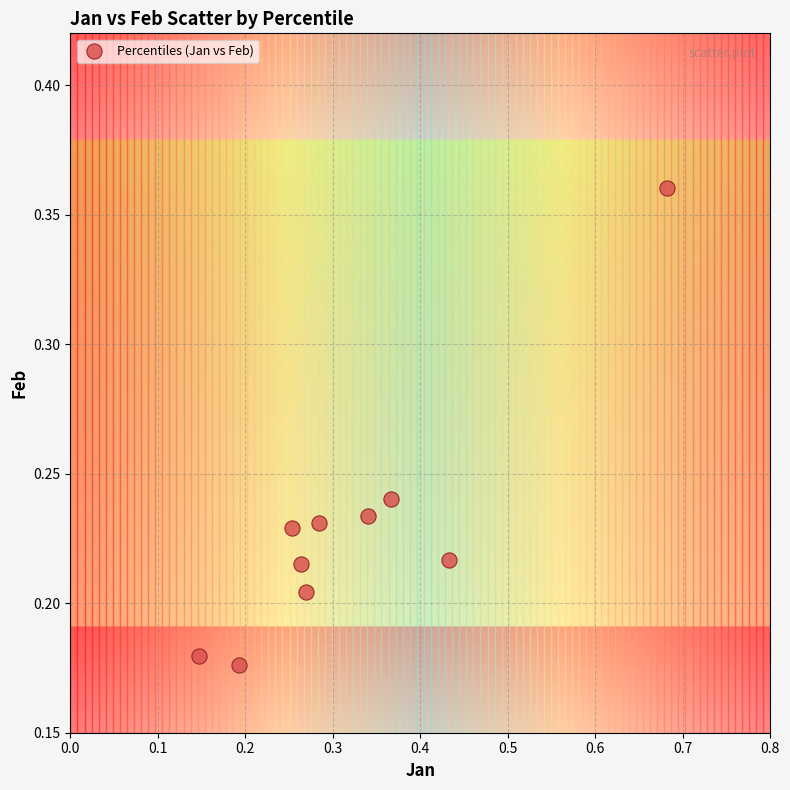

What is the range of X values (max minus min)?

0.5